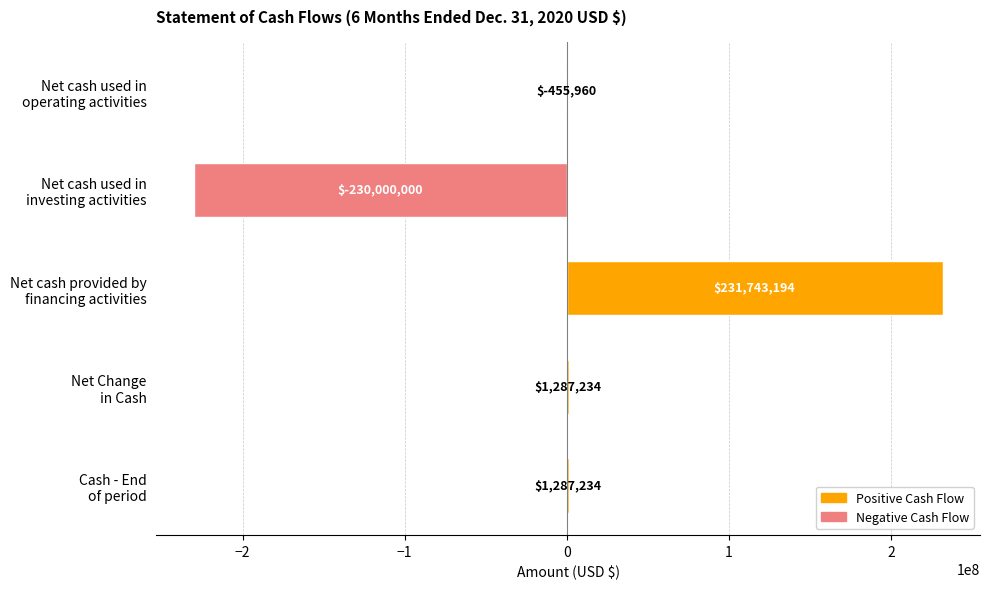

What is the greatest value displayed?

231743194